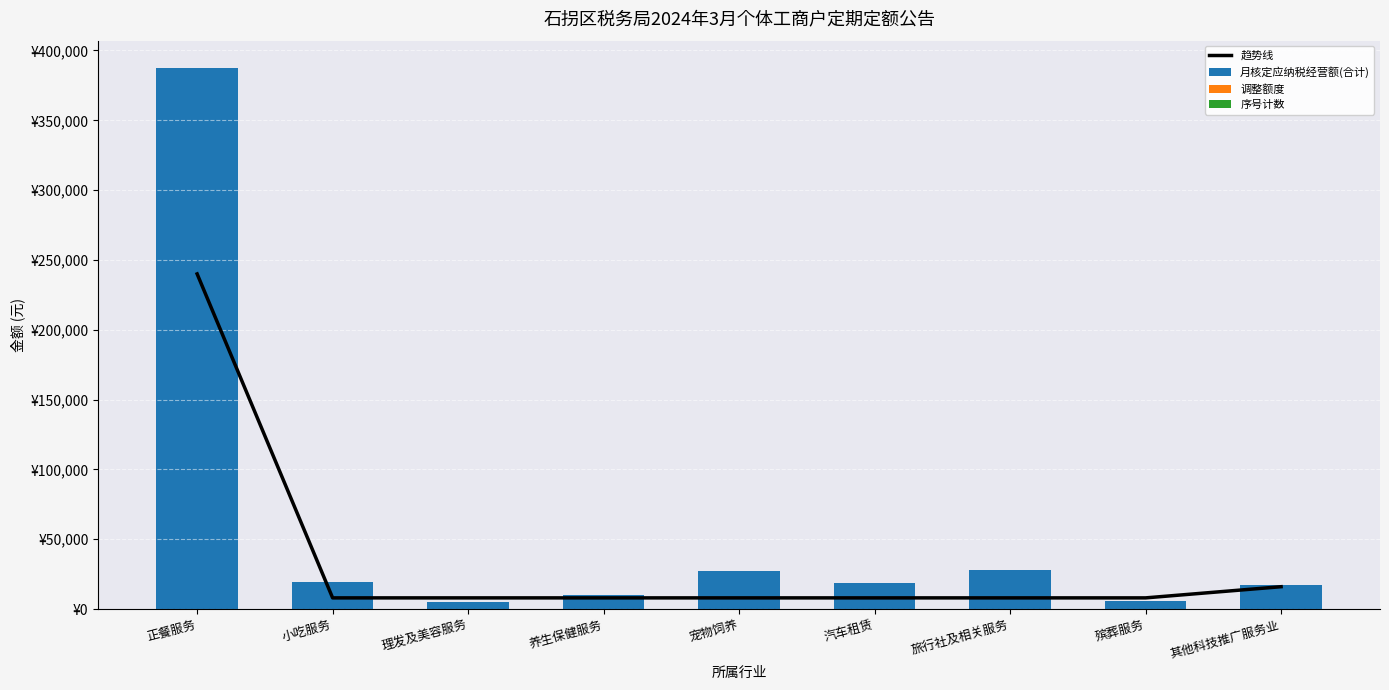

What is the sum of all 月核定应纳税经营额(合计) values?

518541